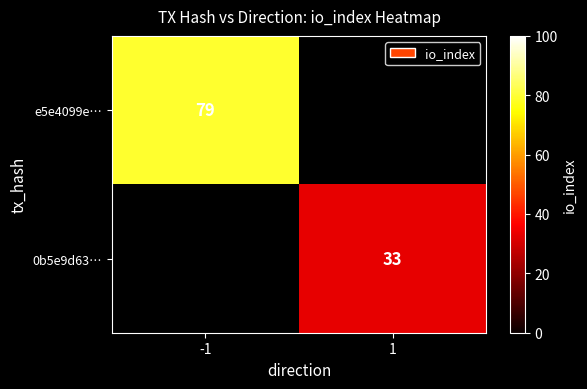

Is it true that 0b5e9d63… equals 33 at 1?

True